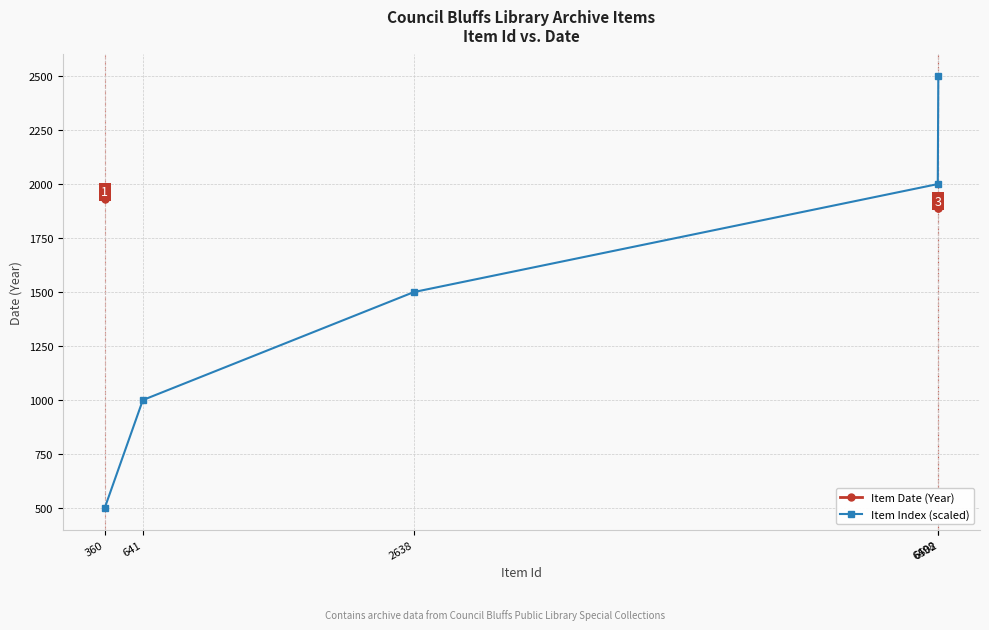

Which has a higher value, 641 or 6502?

6502